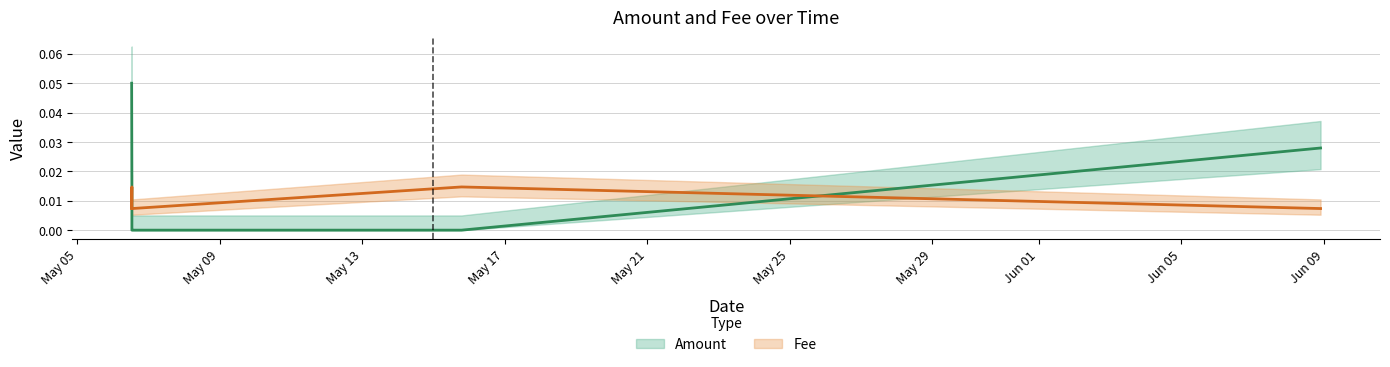

At which category is the sum across all series the highest?

2021-05-06 12:46:28